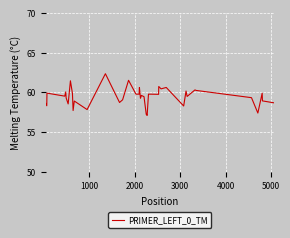

What is the smallest value displayed?

57.1